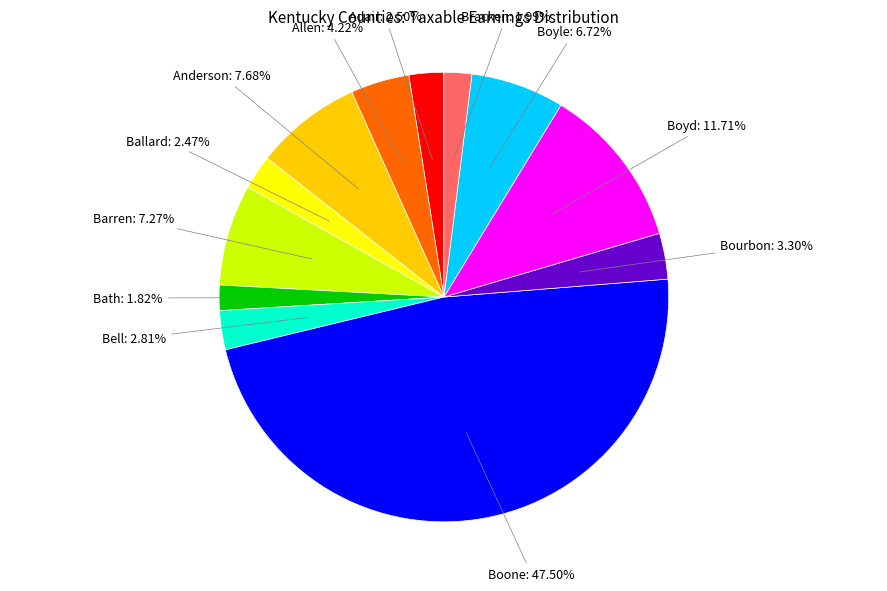

To the nearest percent, what is the combined percentage of Allen and Ballard?

7%